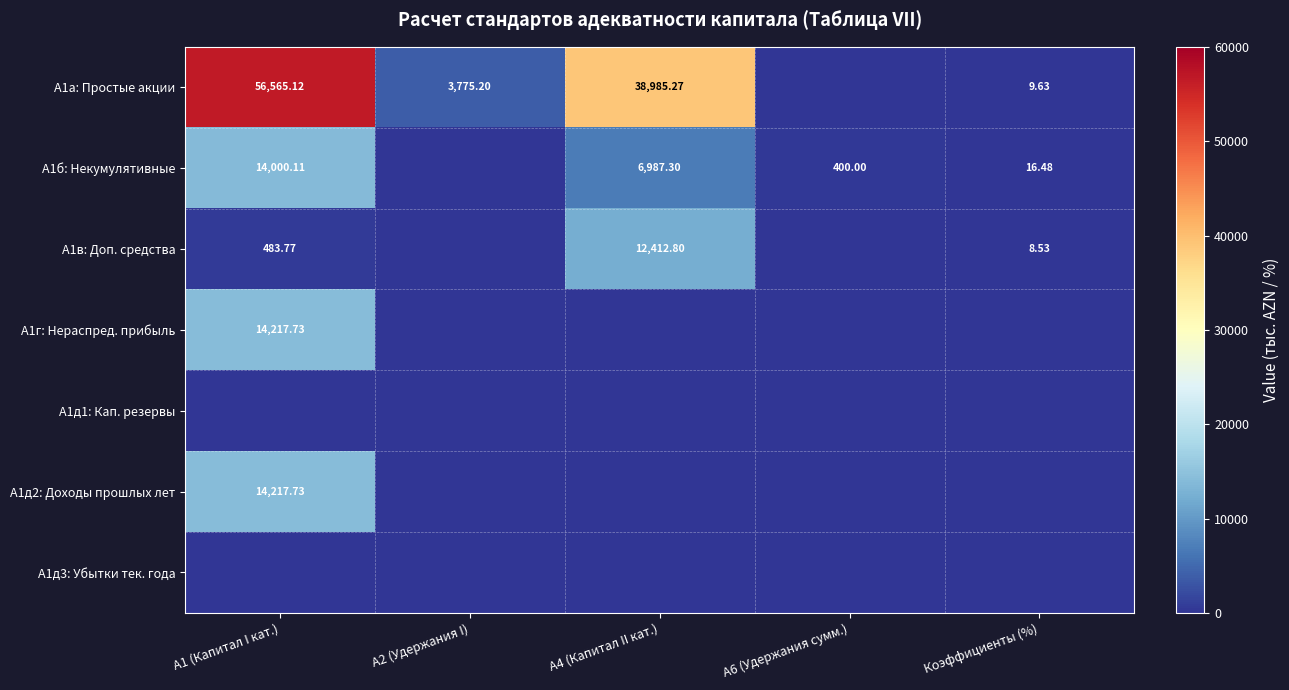

At which category is the sum across all series the highest?

A1 (Капитал I кат.)